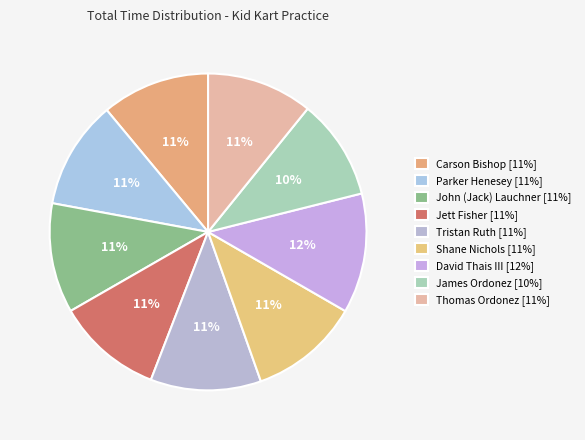

To the nearest percent, what portion does Tristan Ruth represent?

11%